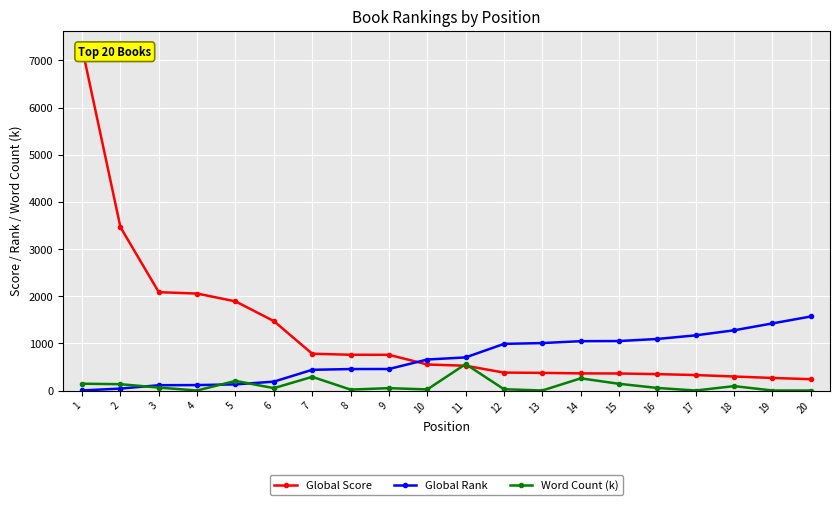

Between 1 and 20, which series saw the biggest shift?

Global Score